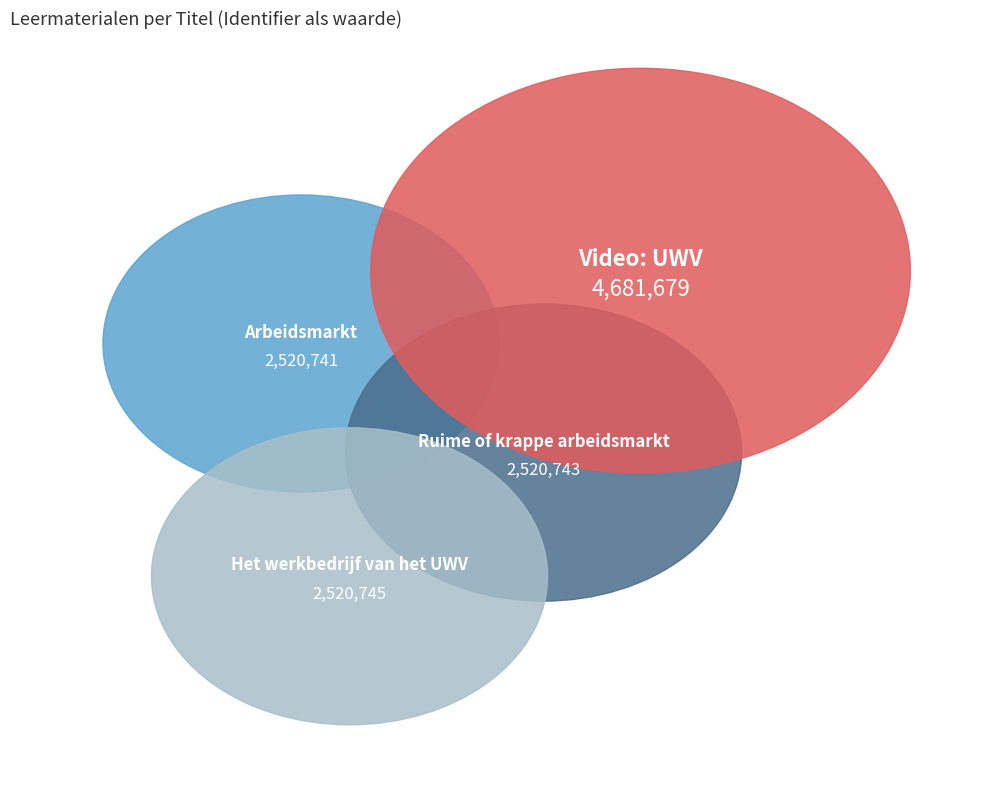

Do Video: UWV and Ruime of krappe arbeidsmarkt together represent more than half of the pie?

Yes